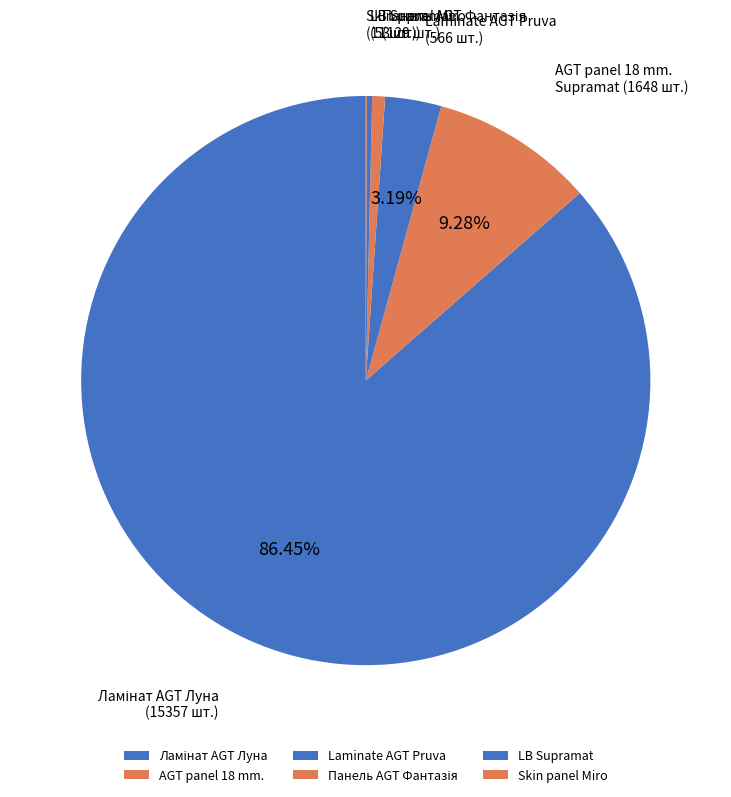

Is there any slice that represents more than half of the pie?

Yes